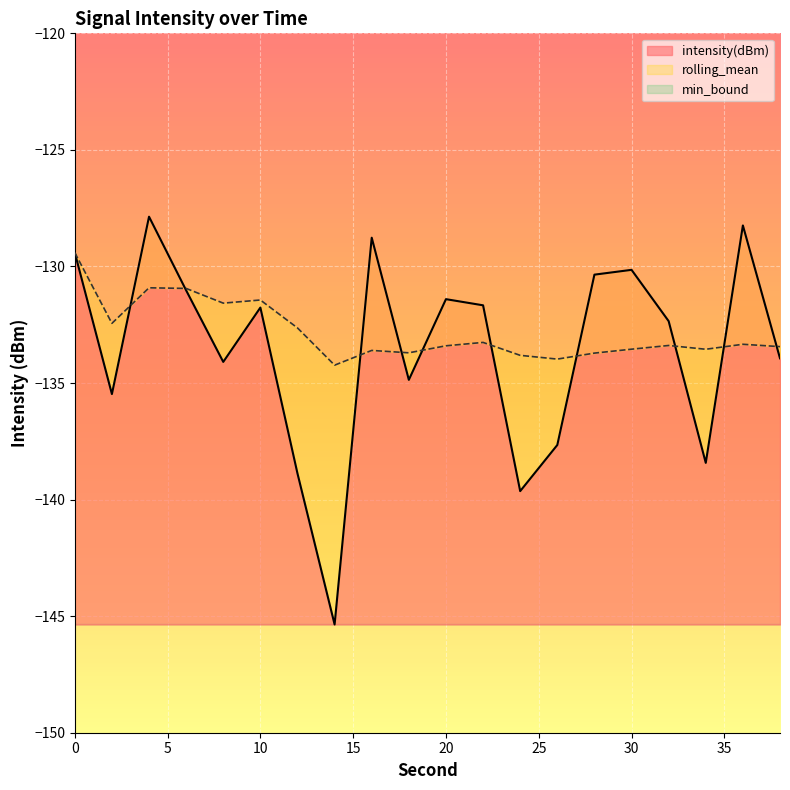

The value of intensity(dBm) at 12 is -138.9. True or false?

True